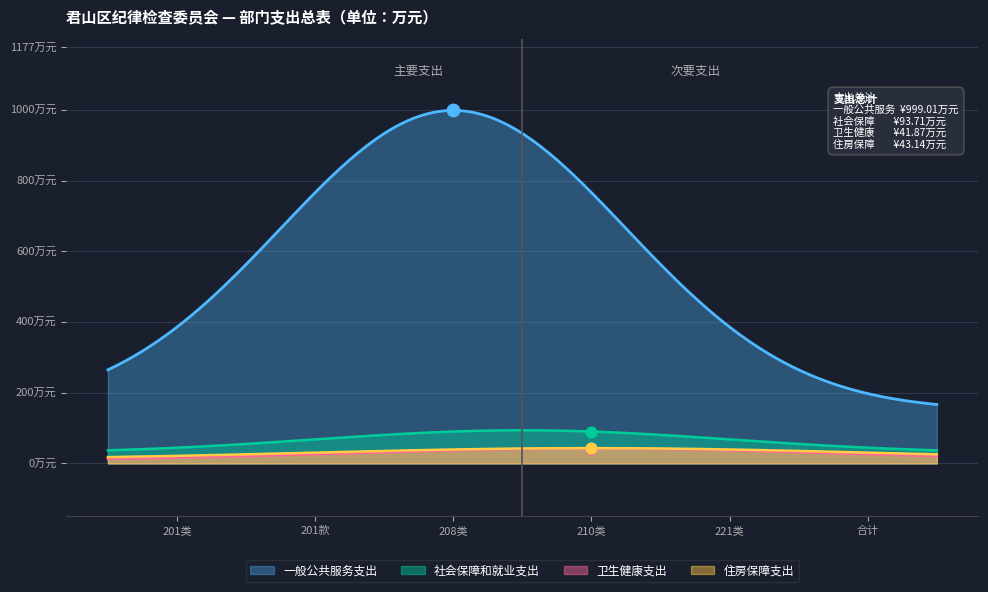

What are all the series names shown in the legend?

一般公共服务支出, 社会保障和就业支出, 卫生健康支出, 住房保障支出